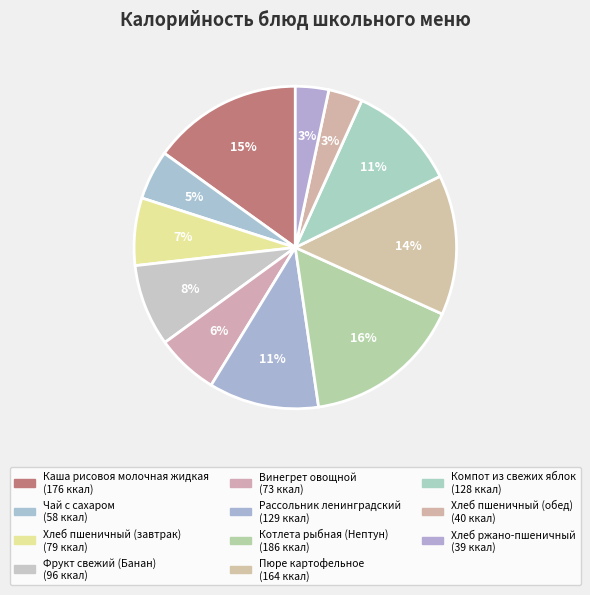

How many slices are in this pie chart?

11